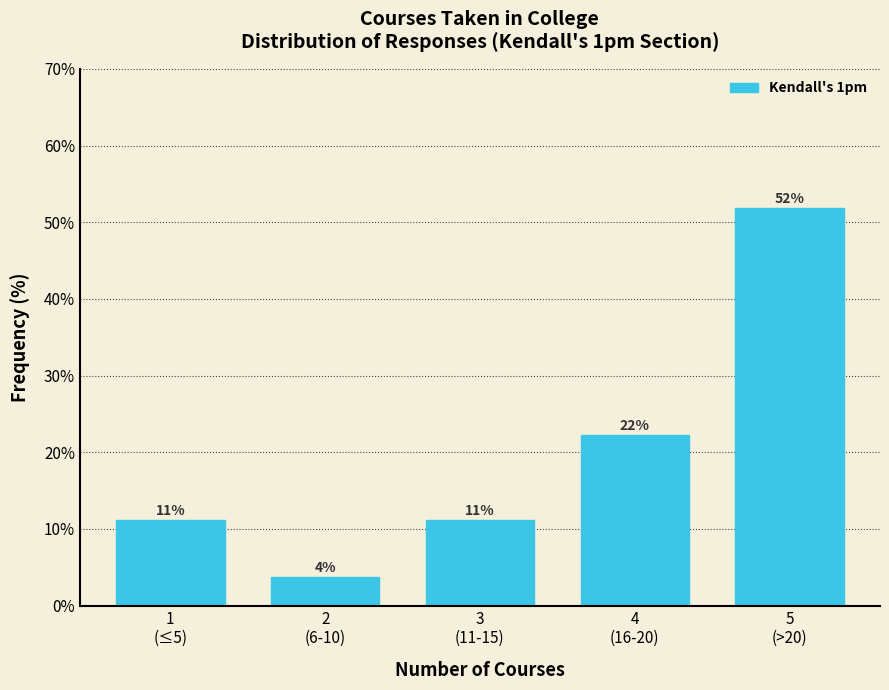

Does the chart contain any negative values?

No